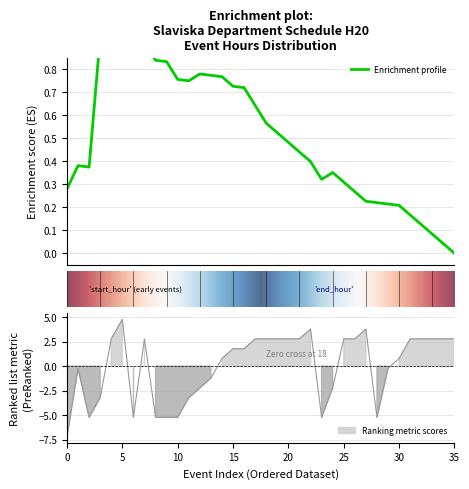

Count the number of data series in this chart.

1